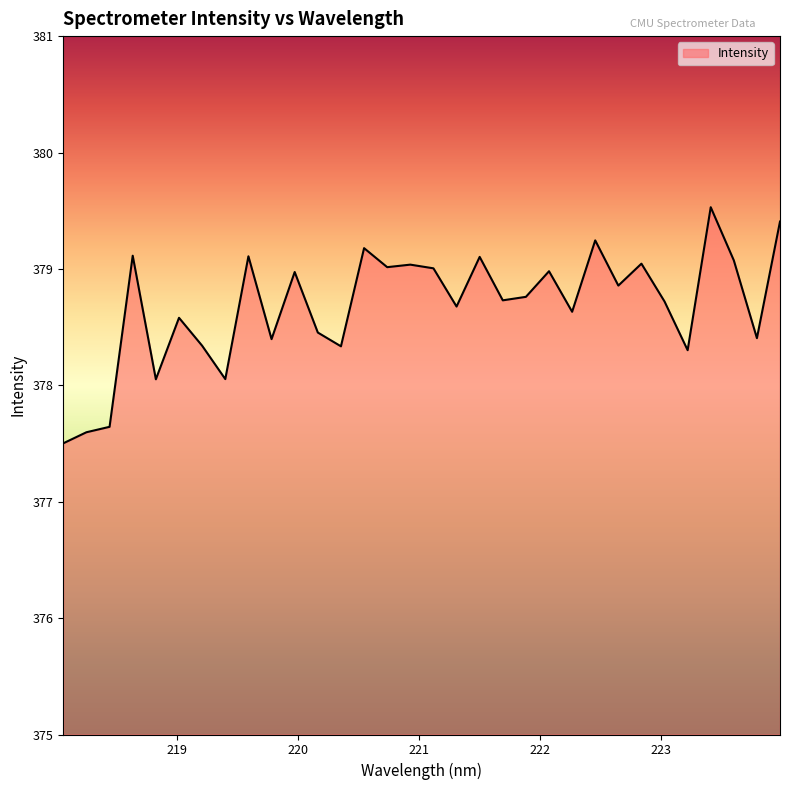

What is the greatest value displayed?

379.5